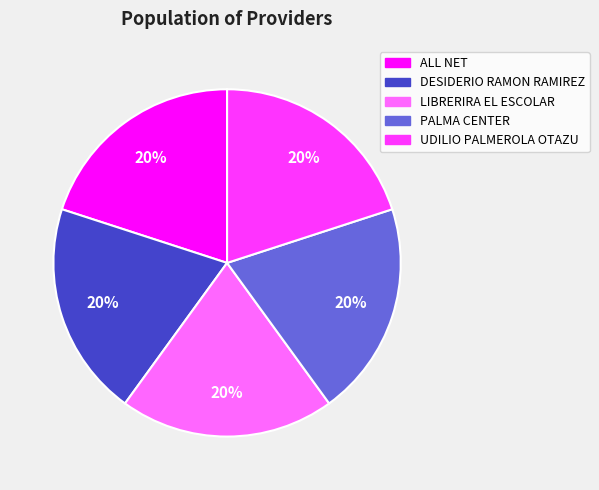

Do UDILIO PALMEROLA OTAZU and LIBRERIRA EL ESCOLAR together represent more than half of the pie?

No